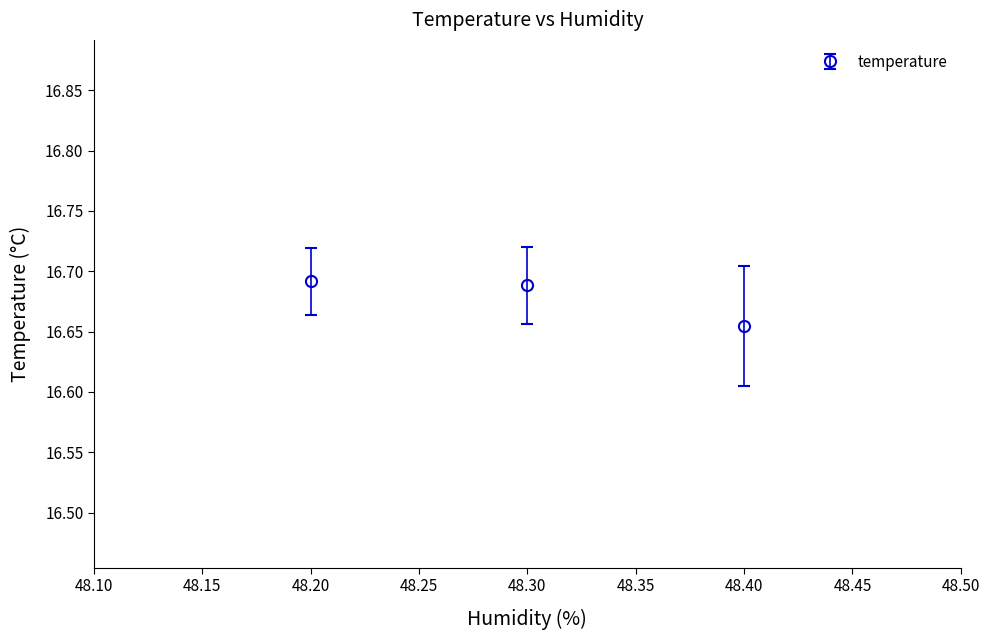

Approximately how many times larger is the value at 48.30 compared to 48.20?

1.0